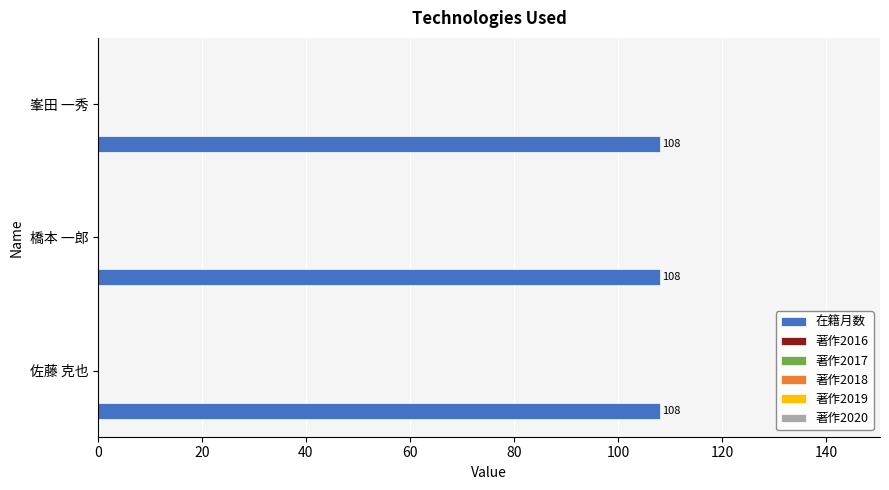

Which series has the widest spread of values?

在籍月数